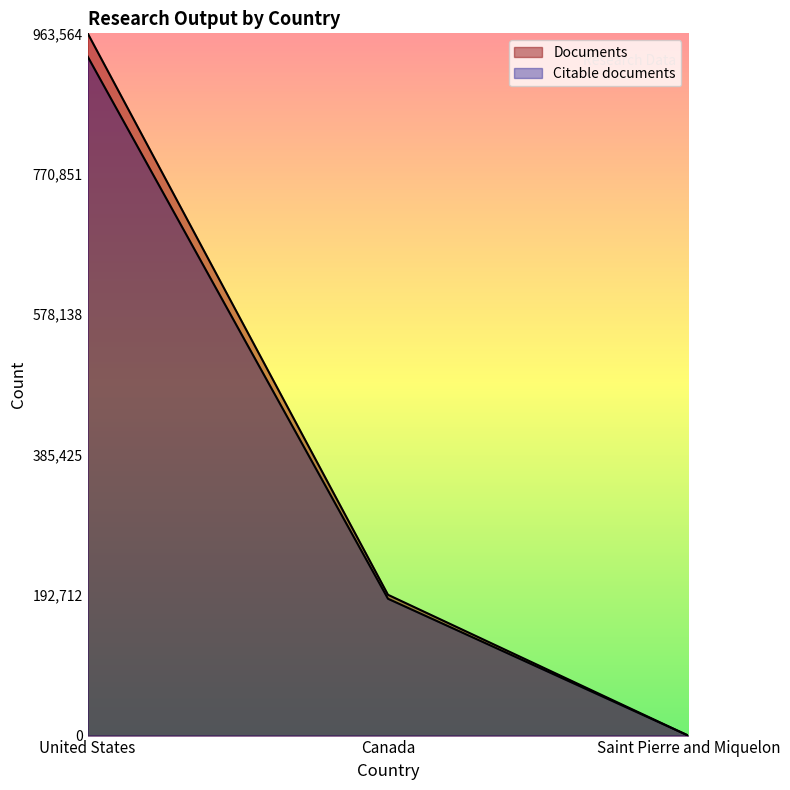

Which label corresponds to the smallest value in the chart?

Saint Pierre and Miquelon